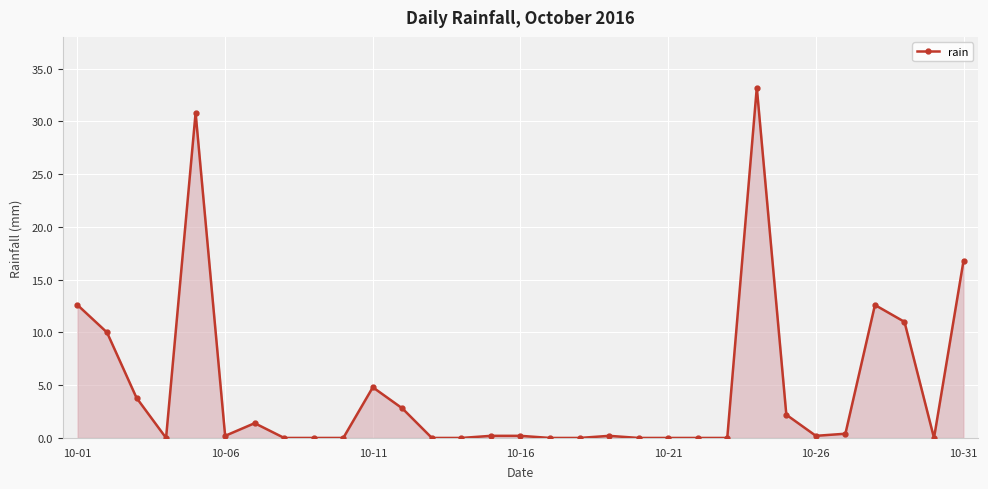

What is the sum of all values?

143.4